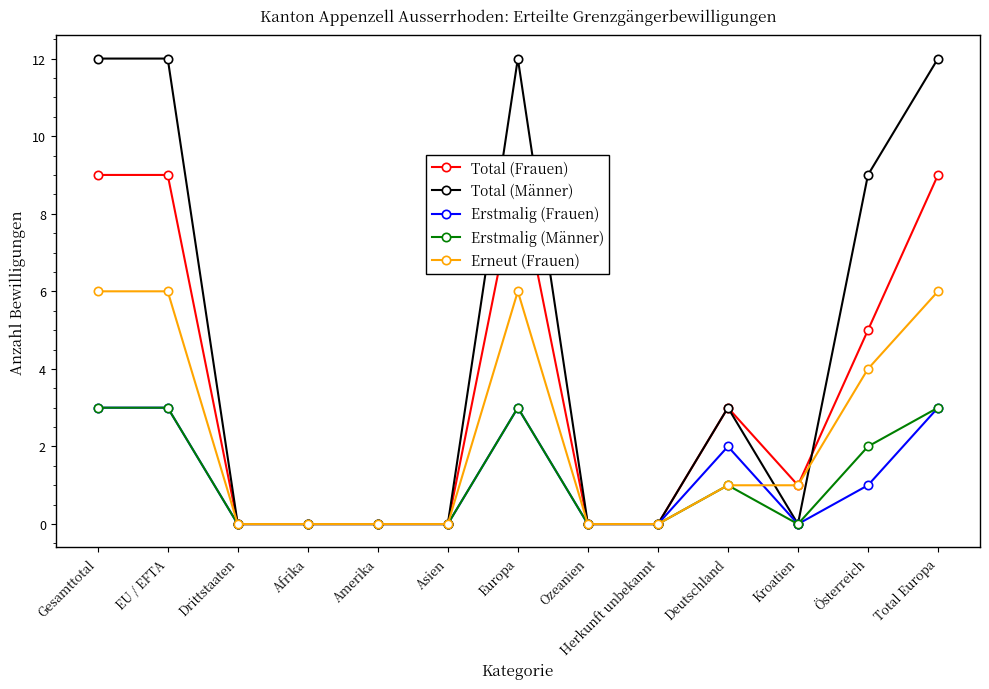

How many categories are shown in the chart?

13